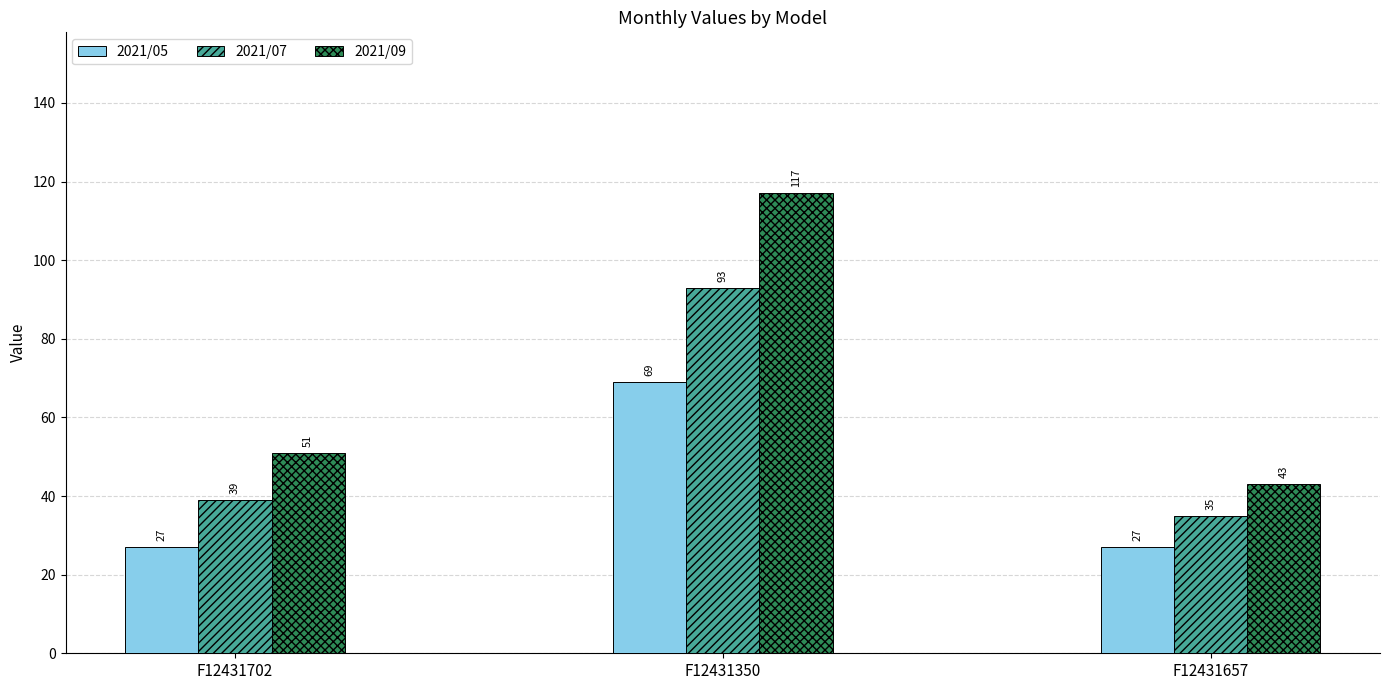

The value of 2021/09 at F12431702 is 51. True or false?

True